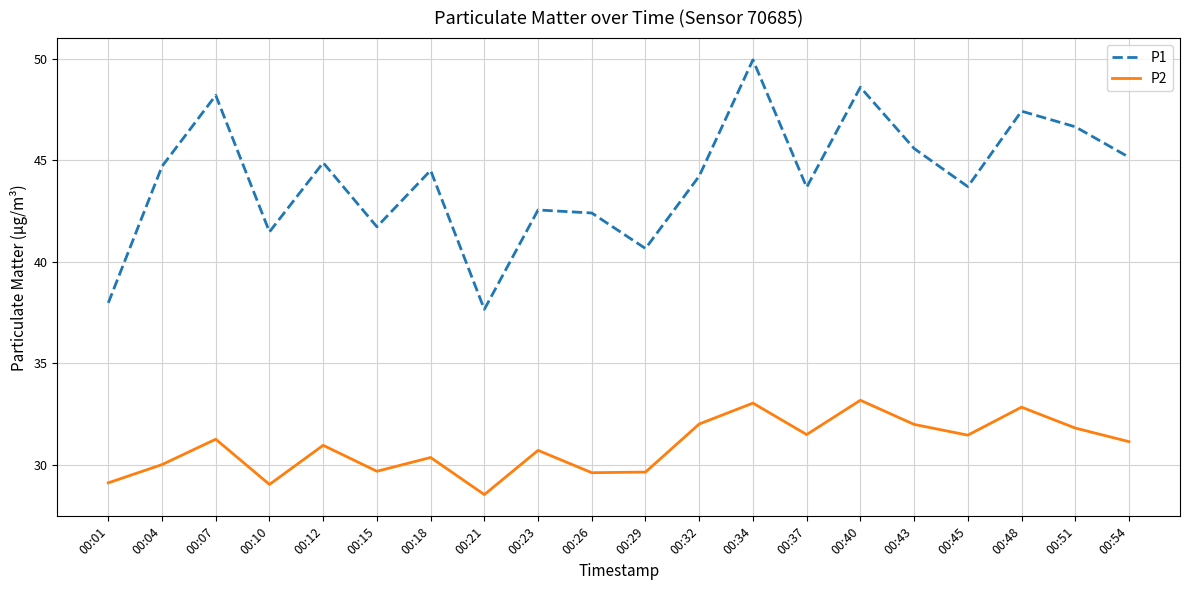

True or false: P1 has a value of 69.7 at 00:45.

False